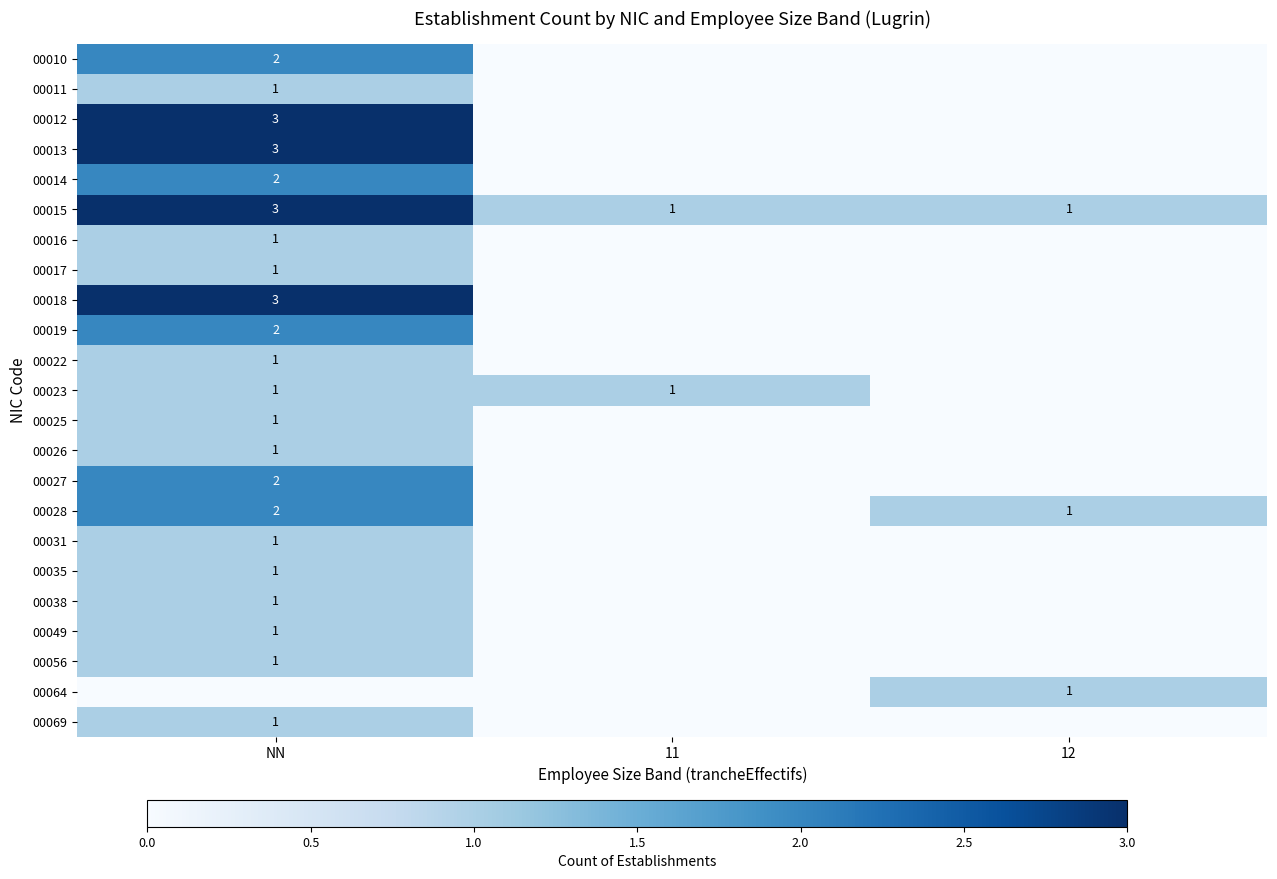

At how many categories does at least one series exceed 1?

1